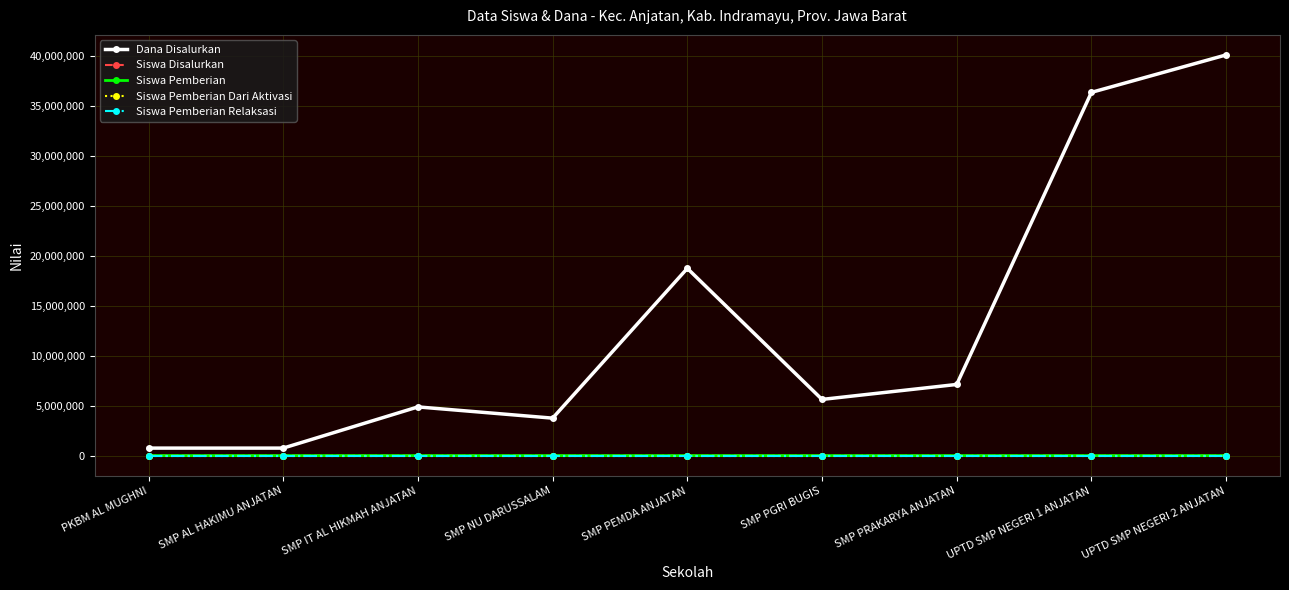

Is this an area chart (filled region under the line)?

No